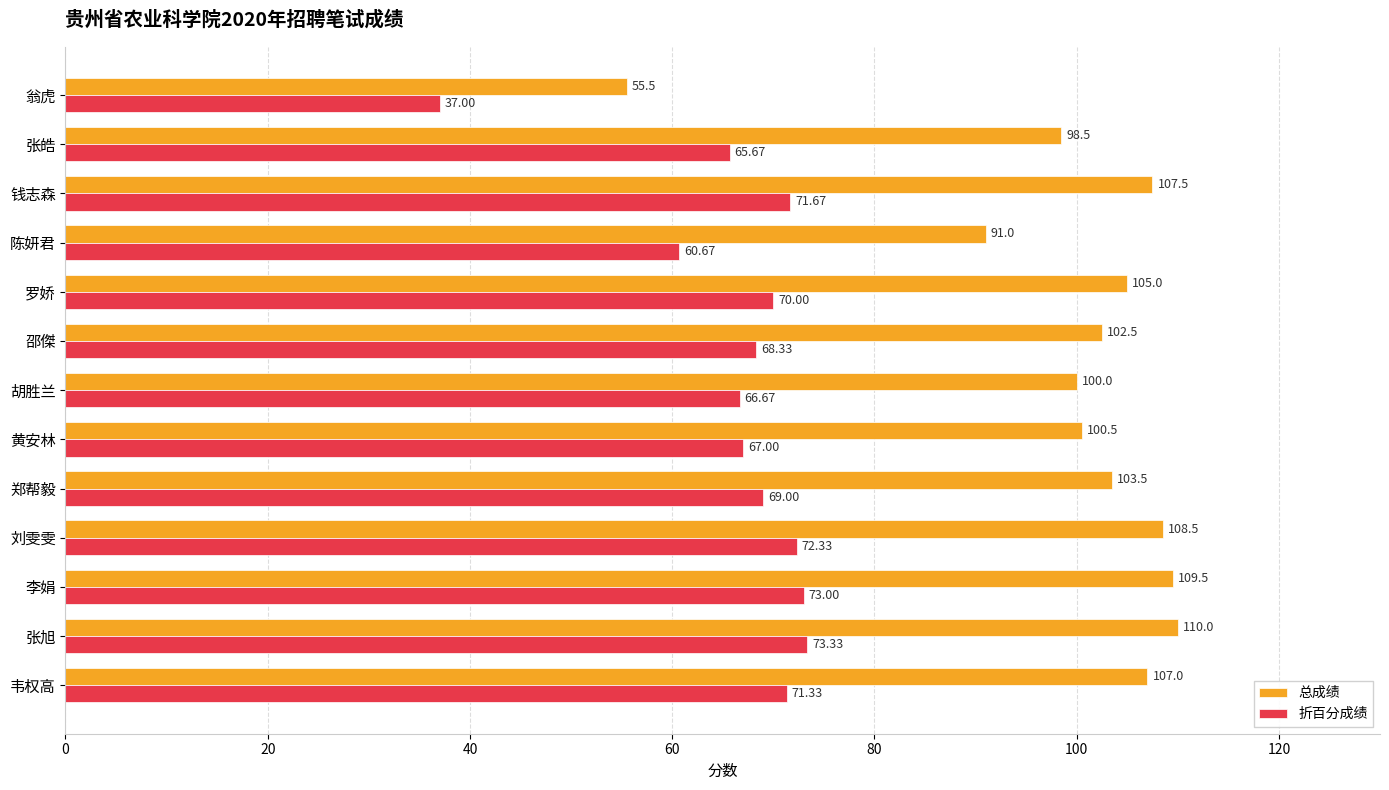

At which category does the chart reach its peak across all series?

张旭